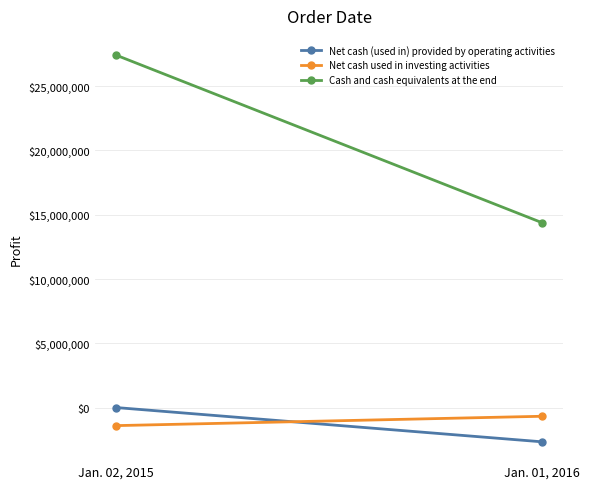

At which category does the chart reach its peak across all series?

Jan. 02, 2015